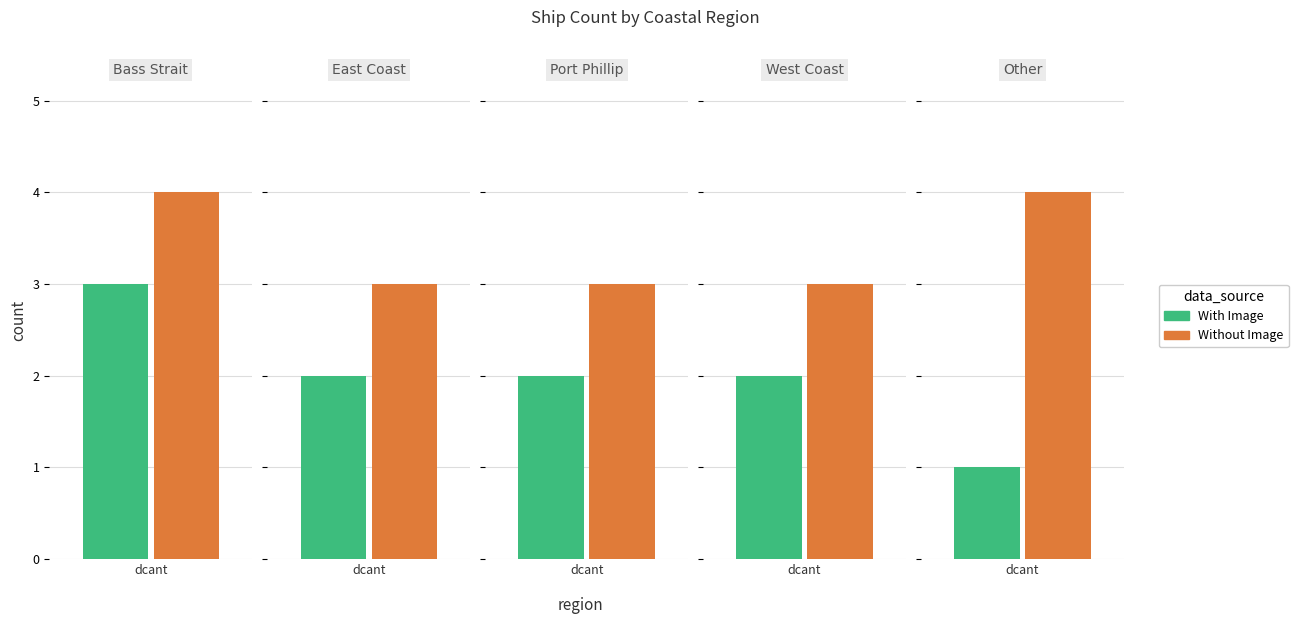

Which label corresponds to the smallest value in the chart?

Other